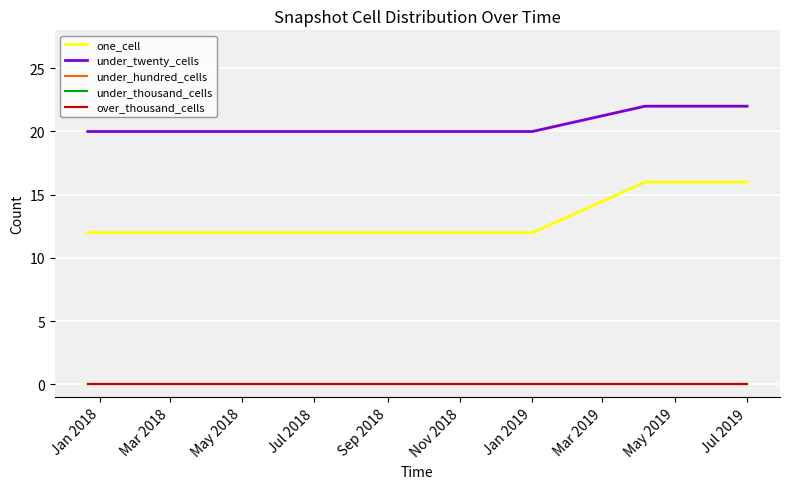

Does the chart have visible grid lines?

Yes